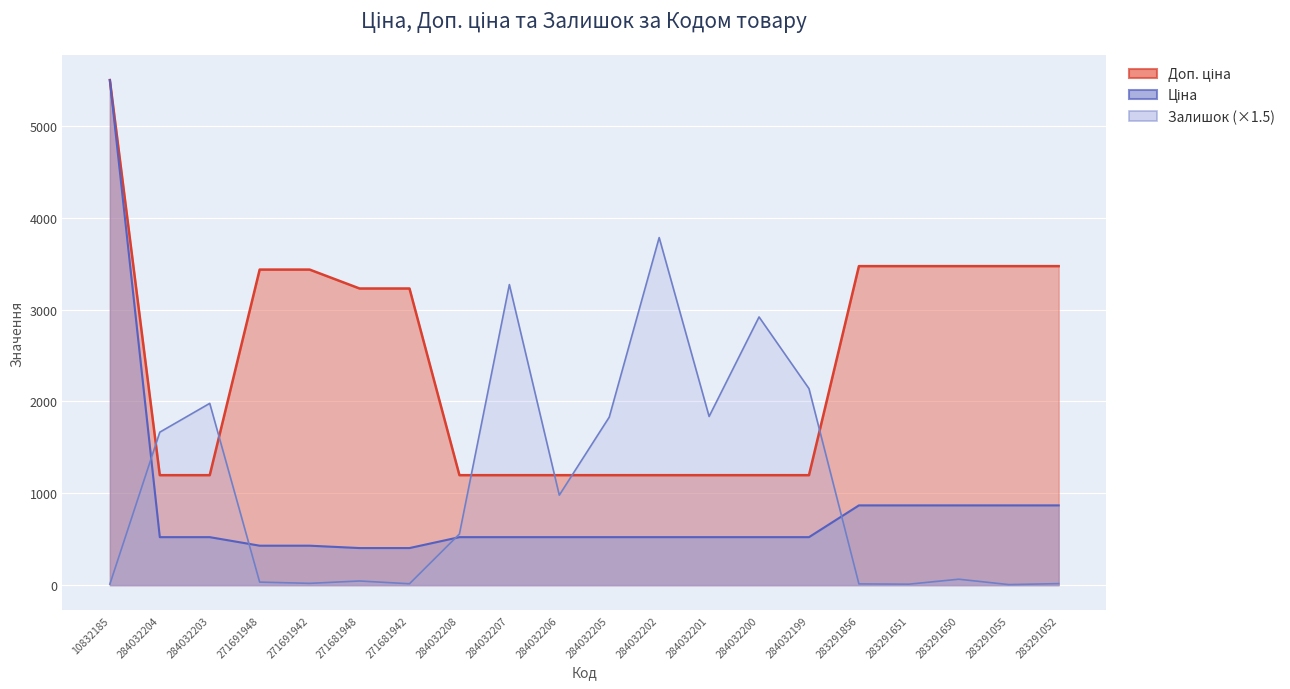

Which series ends up on top after the final intersection of Ціна and Залишок?

Ціна